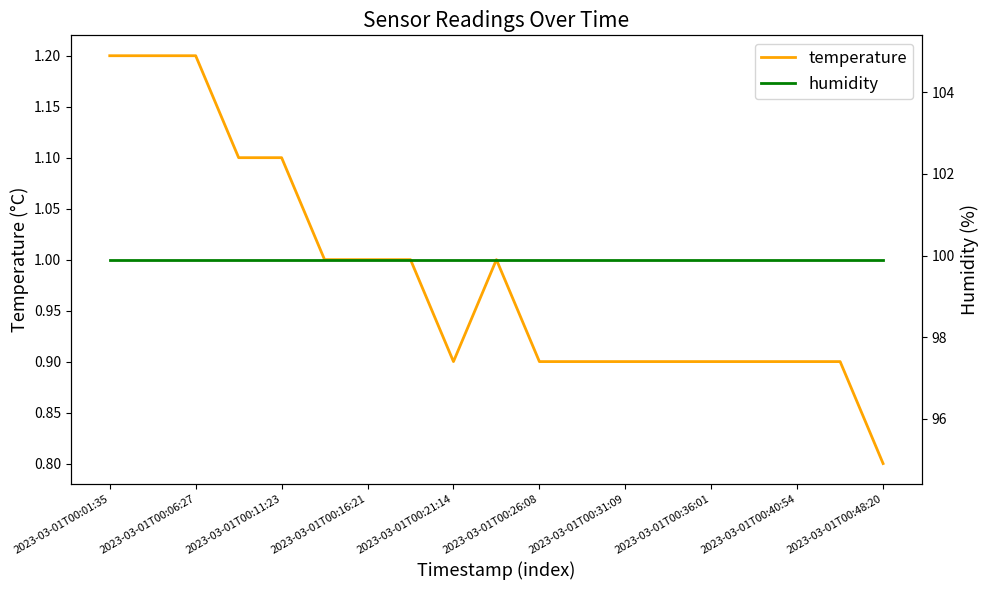

What is the total value across all series at 2023-03-01T00:01:35?

101.1